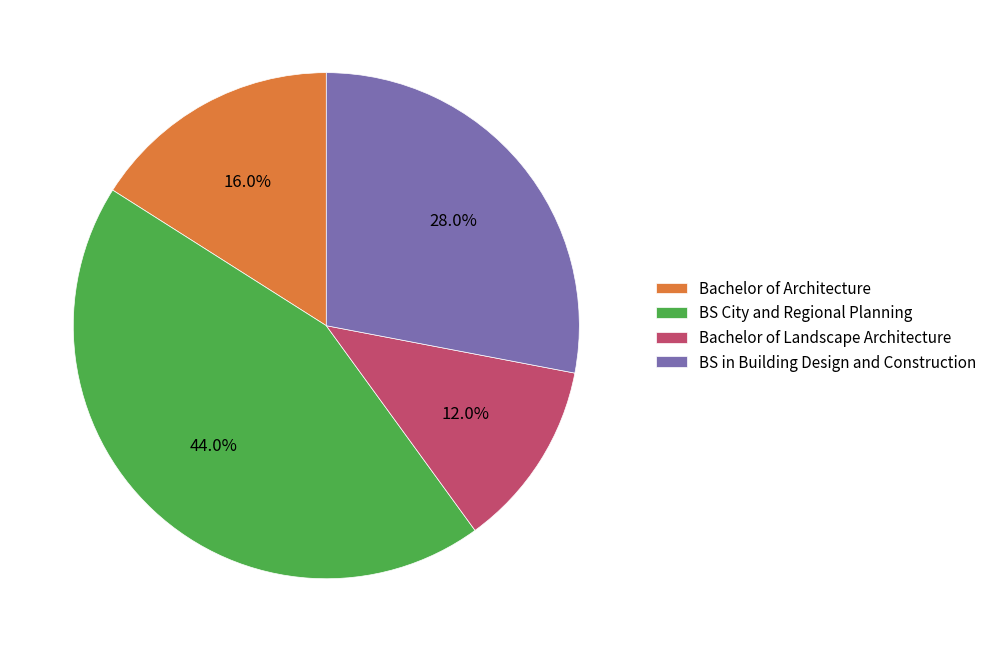

Approximately how many times larger is the value at BS City and Regional Planning compared to Bachelor of Landscape Architecture?

3.7